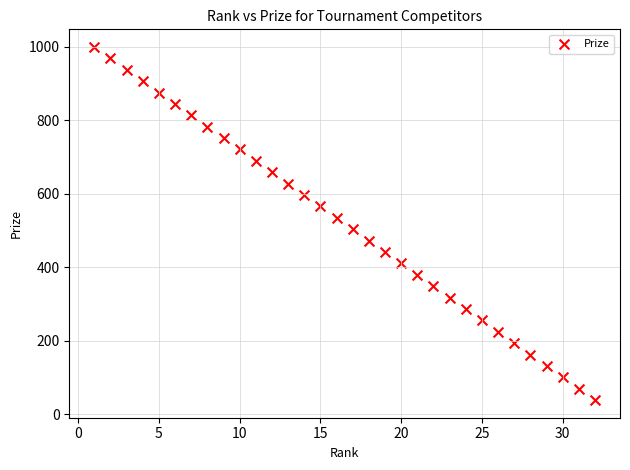

What is the range of Y values (max minus min)?

961